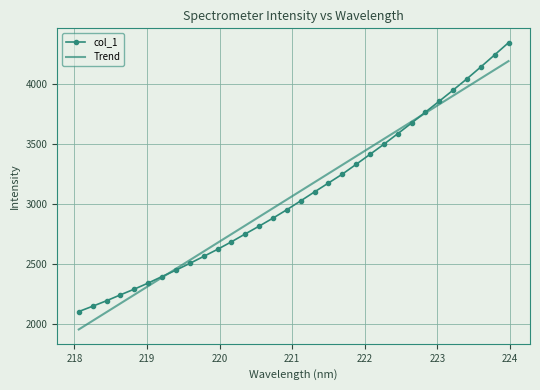

What is the average value of the Trend series?

3074.9